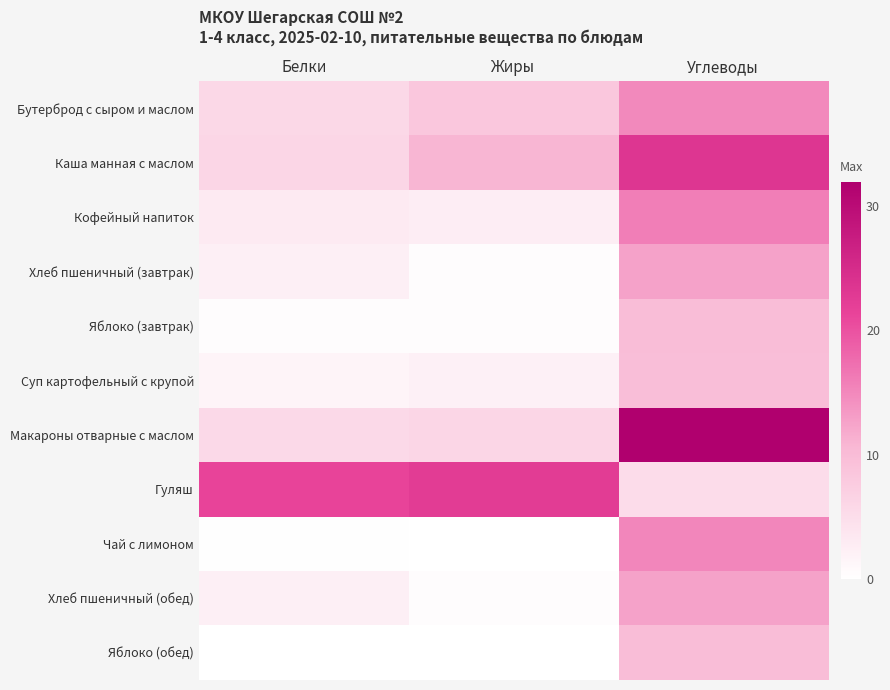

At which category is the sum across all series the highest?

Углеводы